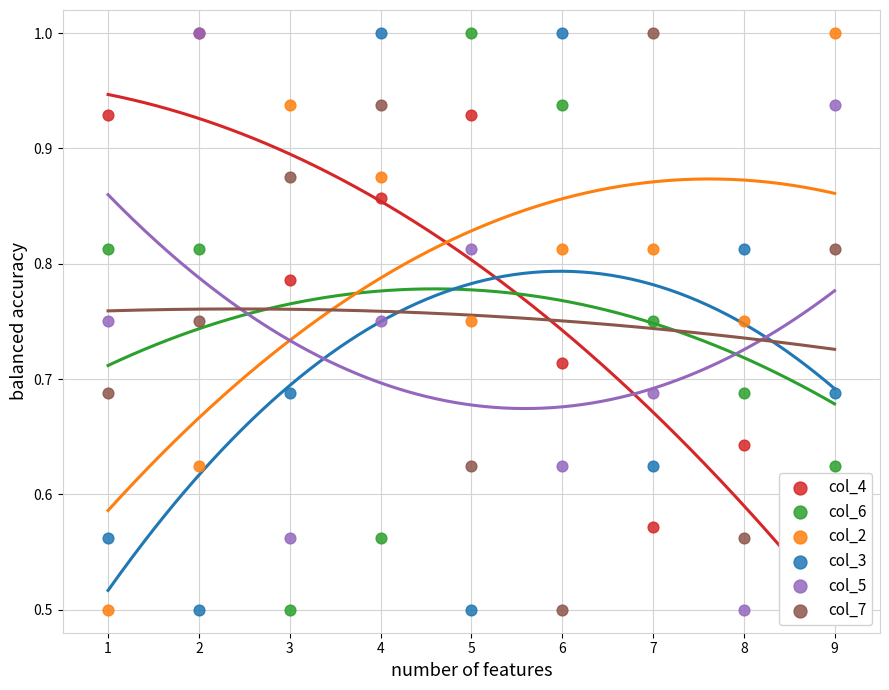

Which series contains the highest Y value?

col_6